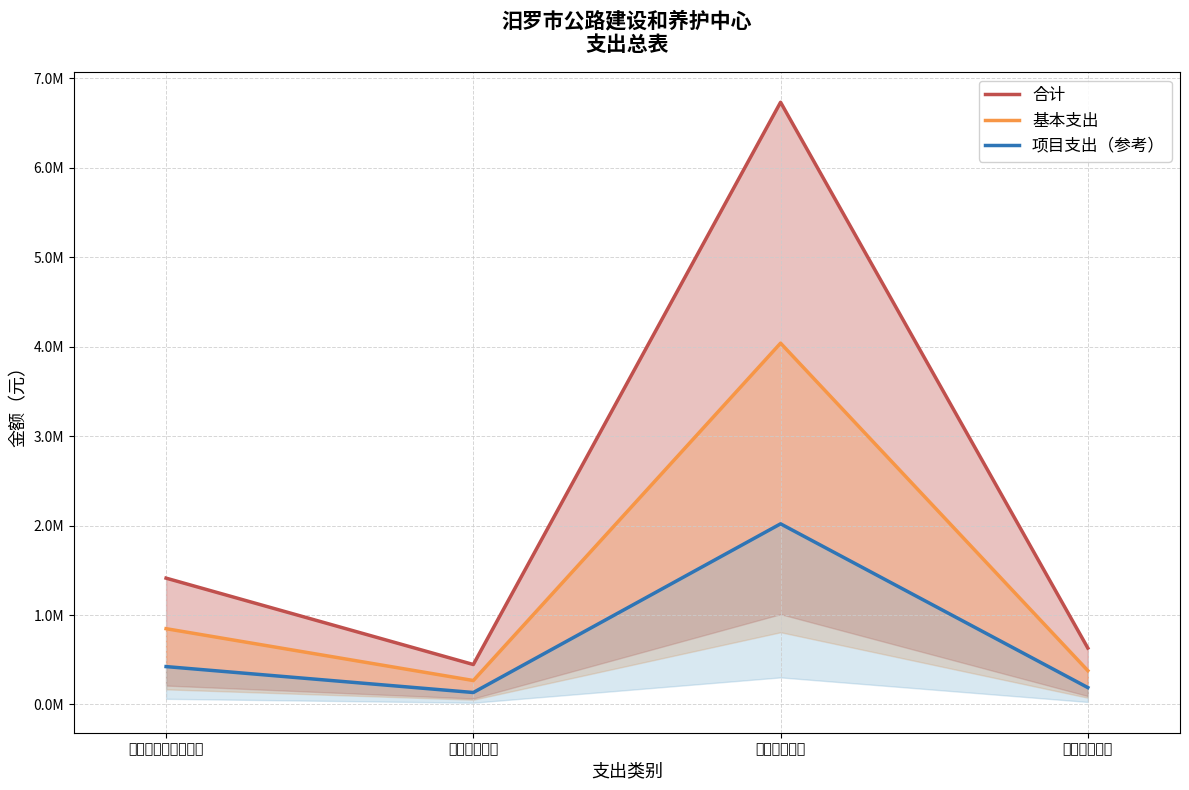

How many data points in 基本支出 are above 847265?

2